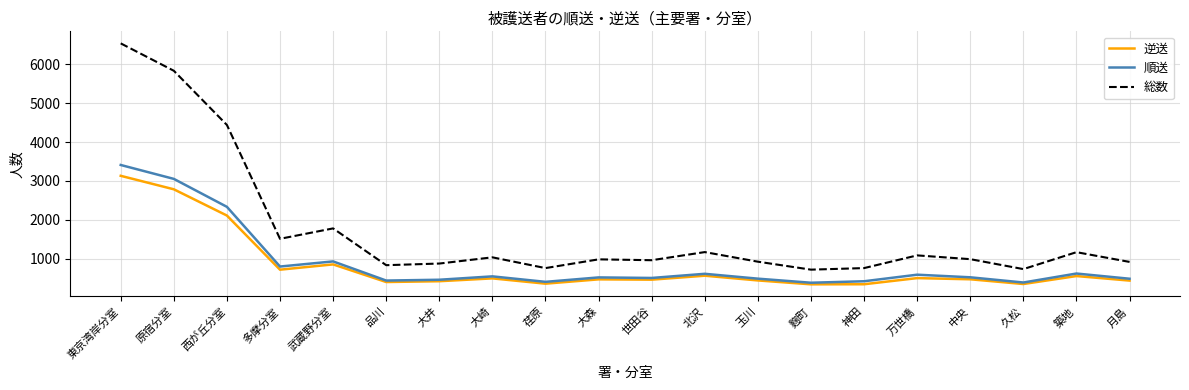

Where is the first local maximum for 総数?

武蔵野分室